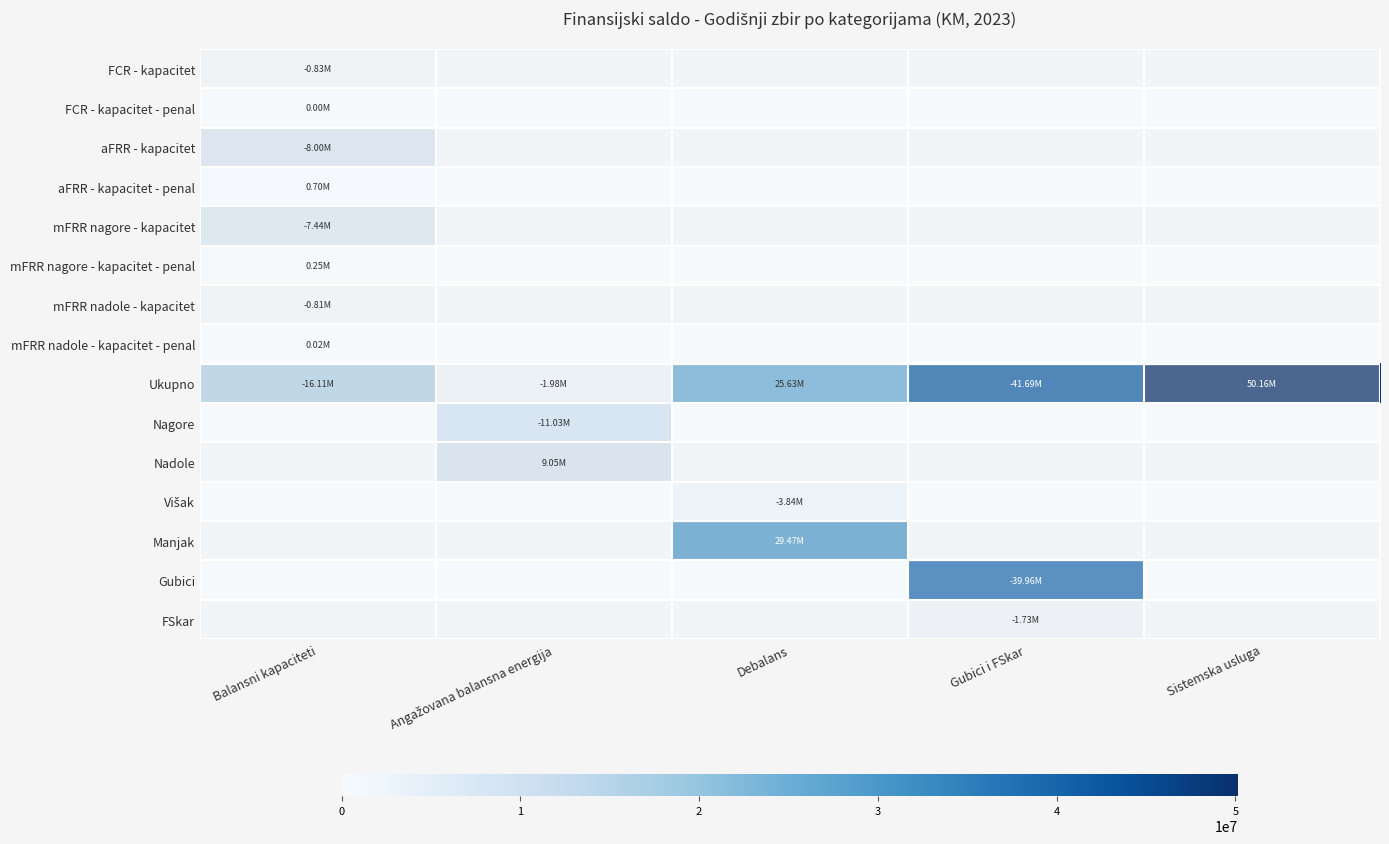

List the series in order of their peak value, highest first.

Ukupno, Gubici, Manjak, Nagore, Nadole, aFRR - kapacitet, mFRR nagore - kapacitet, Višak, FSkar, FCR - kapacitet, mFRR nadole - kapacitet, aFRR - kapacitet - penal, mFRR nagore - kapacitet - penal, mFRR nadole - kapacitet - penal, FCR - kapacitet - penal